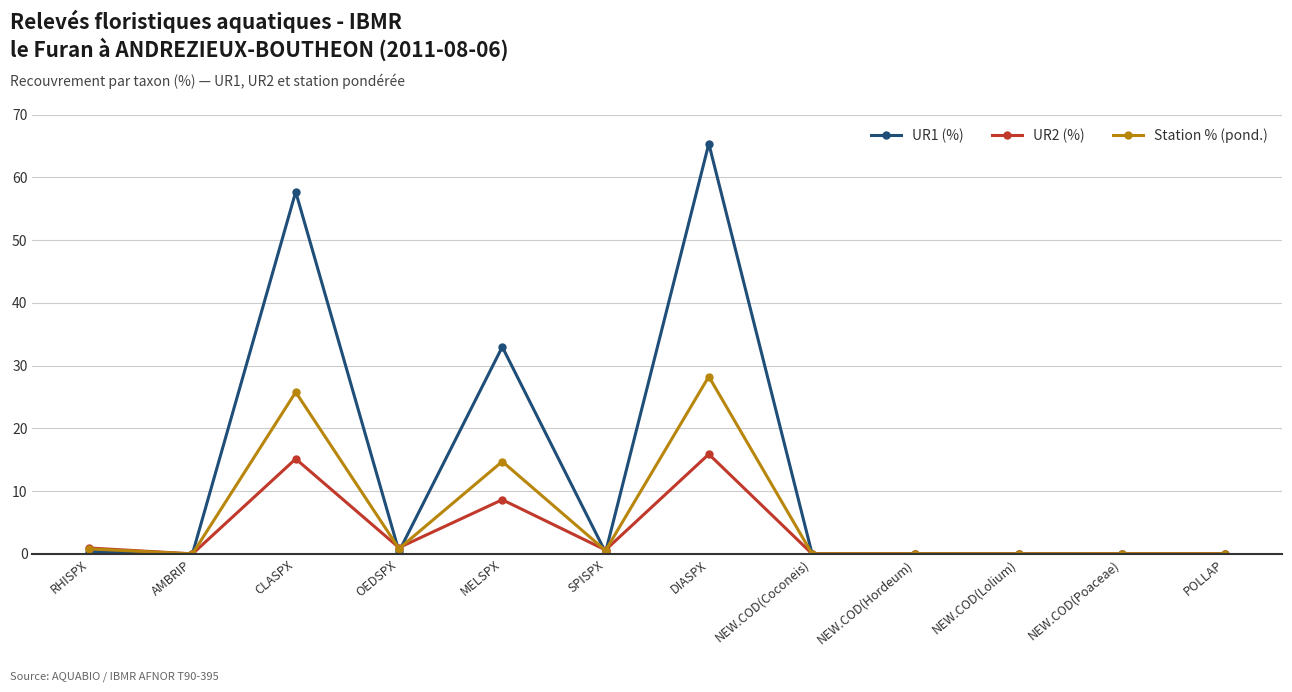

What is the difference between the second highest and minimum values in the UR2 (%) series?

15.1